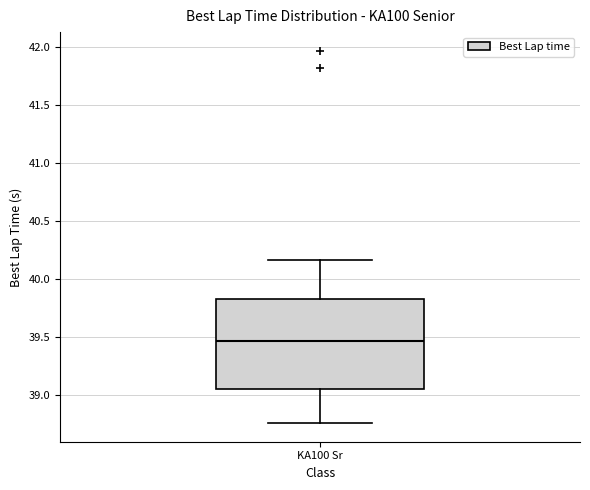

Where is the upper edge of the box for KA100 Sr on the y-axis? The values are not printed on the chart, so give them approximately, as read against the axis.

39.85